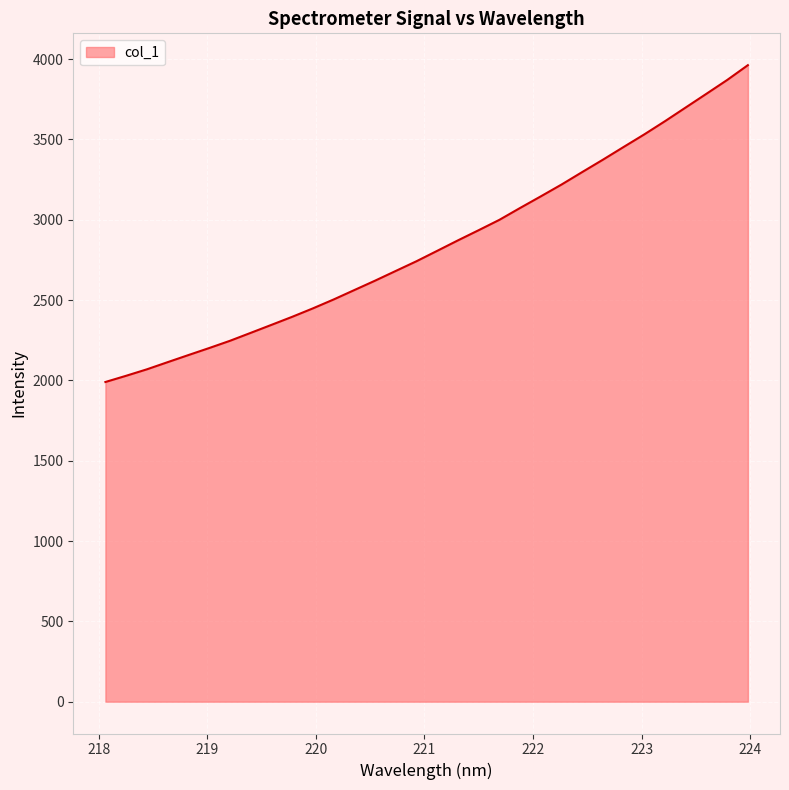

What is the difference between the maximum and minimum values?

1972.3